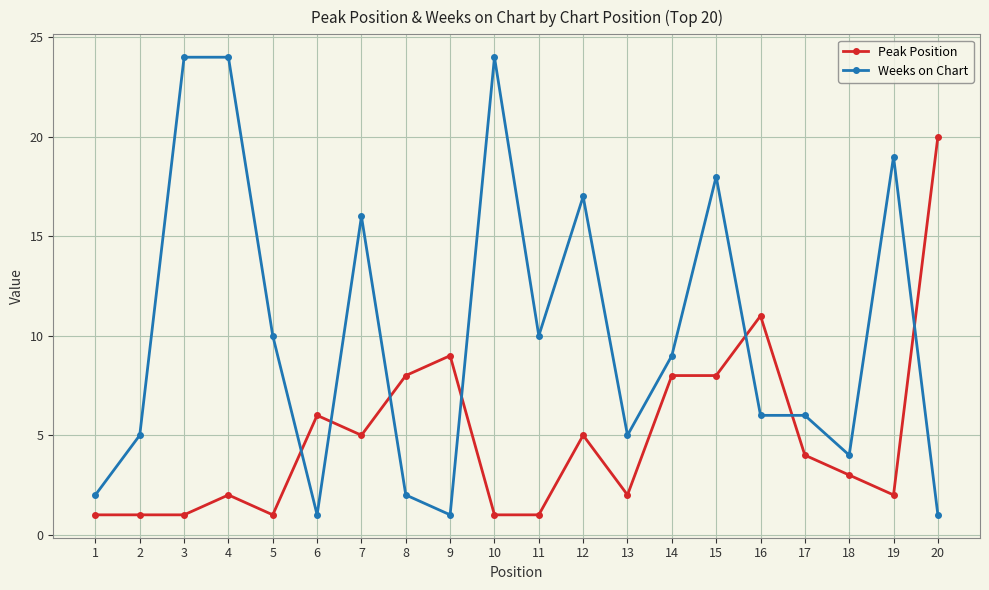

What is the value of the Peak Position point at the 15th from the left?

8